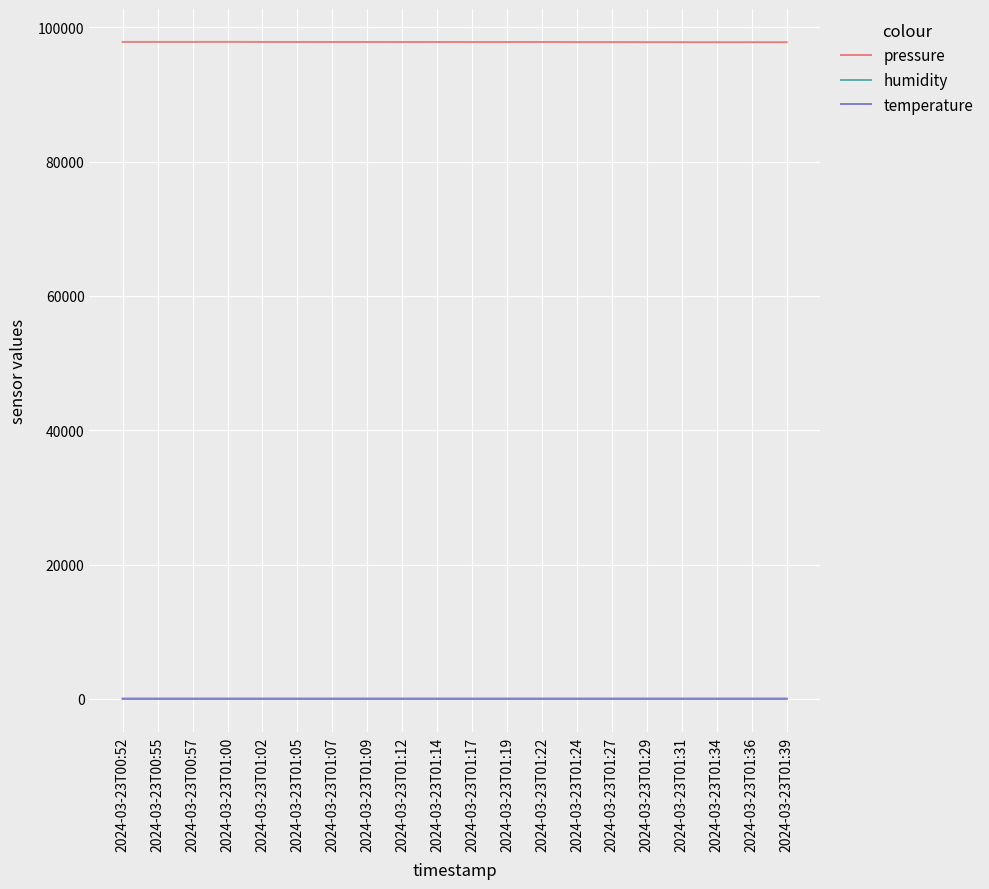

Count the number of categories in the chart.

20